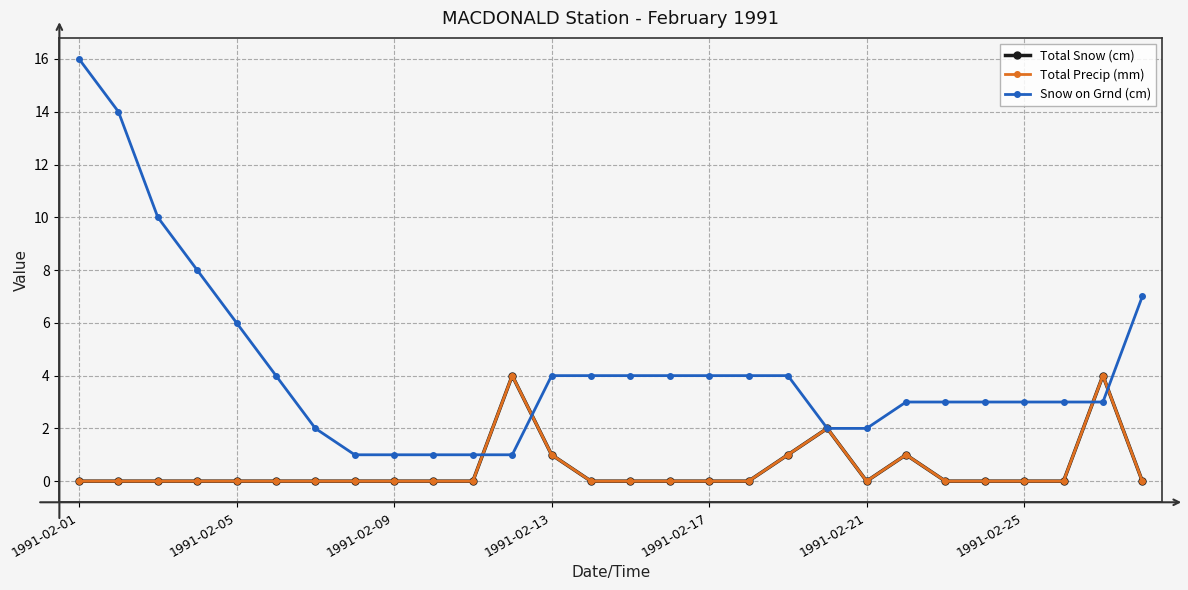

Does the chart have visible grid lines?

Yes